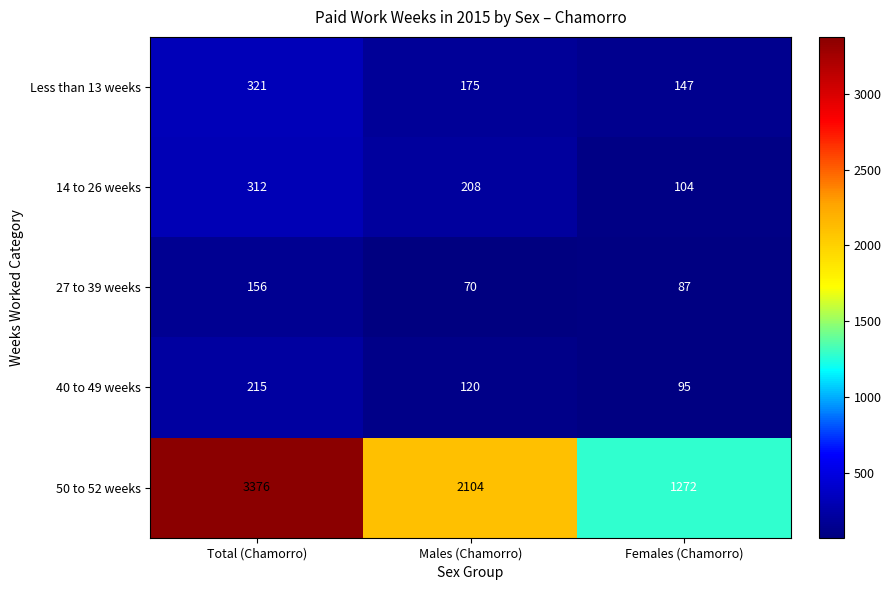

How many distinct data groups are displayed?

5